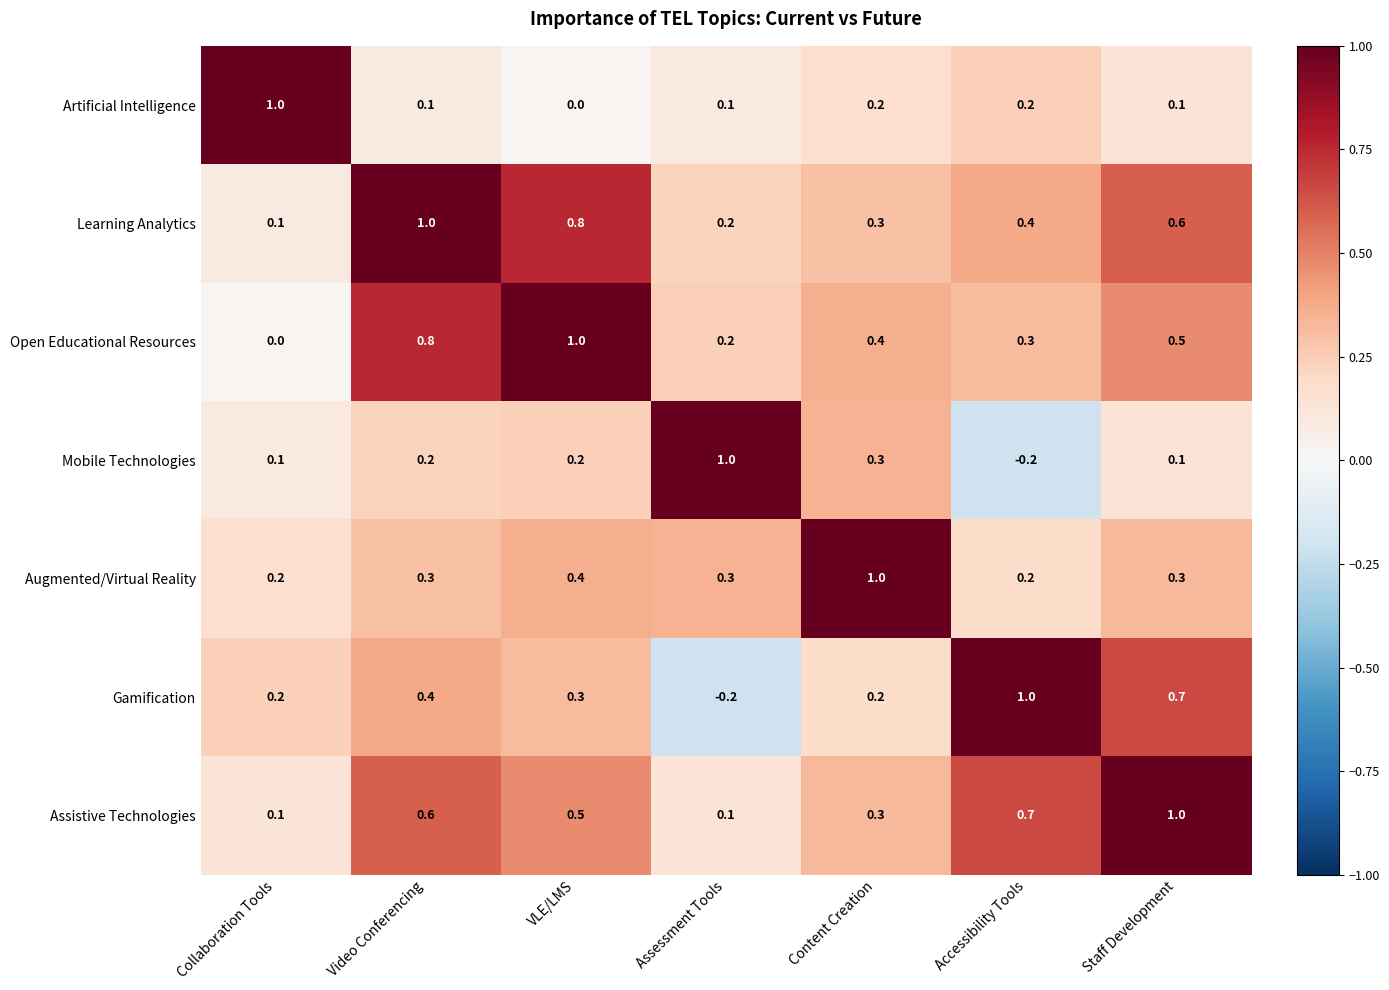

What is the average value of the Learning Analytics series?

0.5